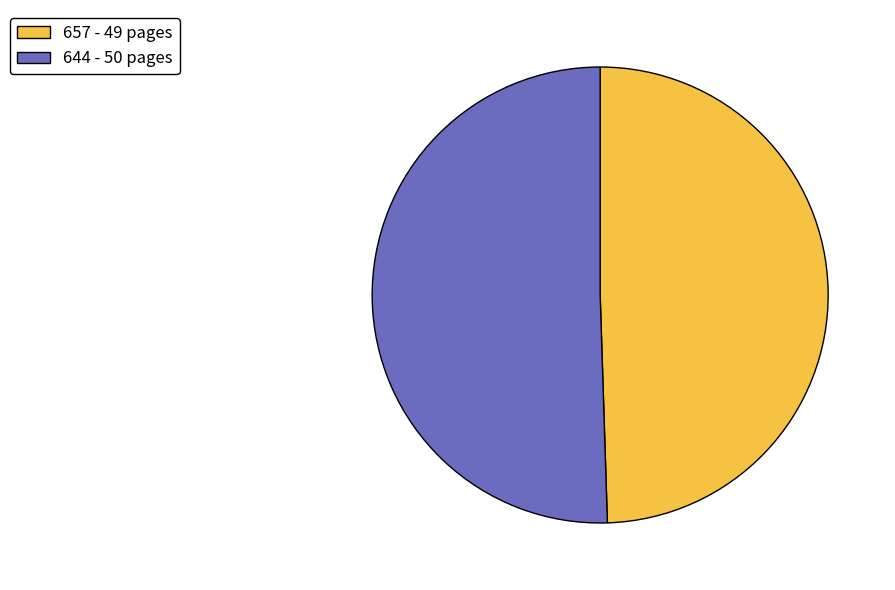

The 644 slice represents 51% of the pie. True or false?

True